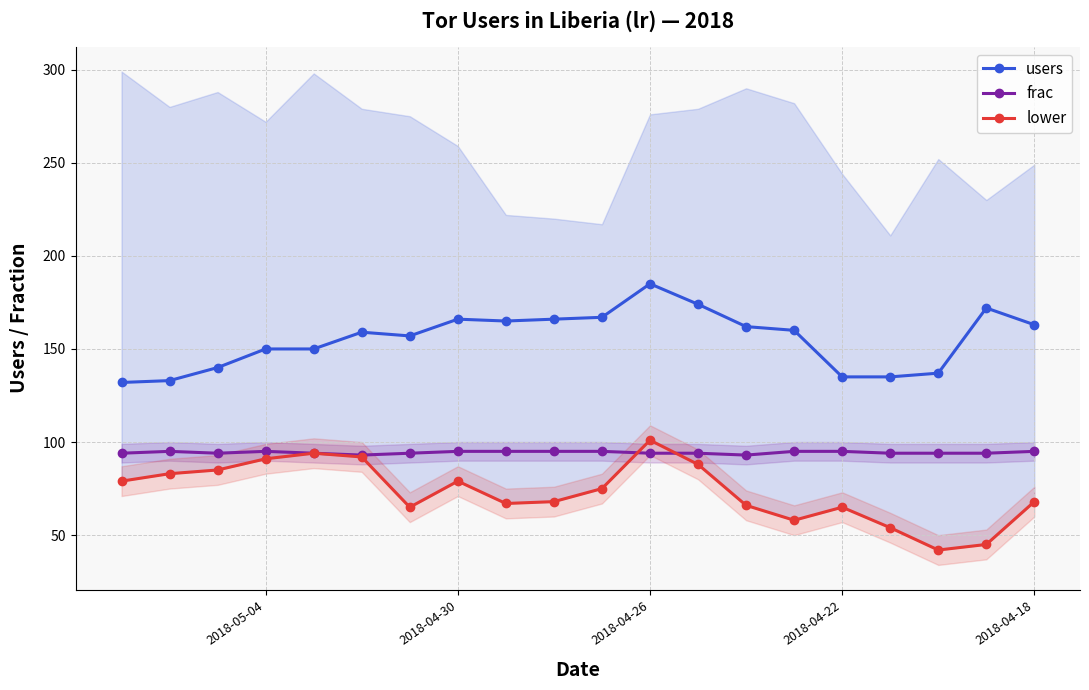

What position from the left is 11?

12